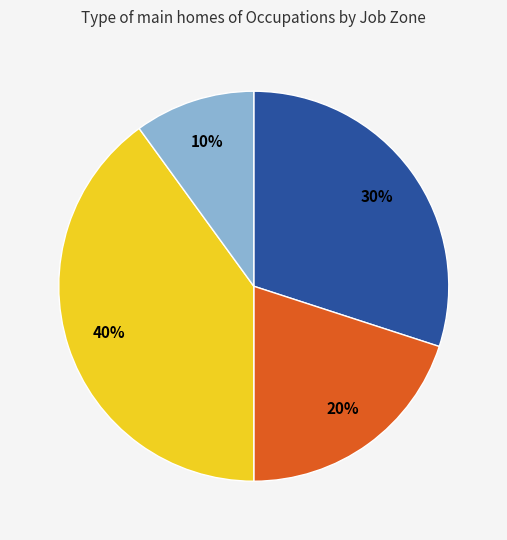

Is there any slice that represents more than half of the pie?

No